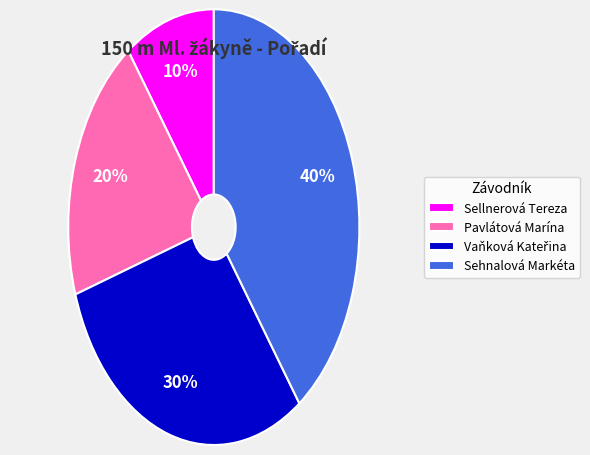

How many slices are in this pie chart?

4